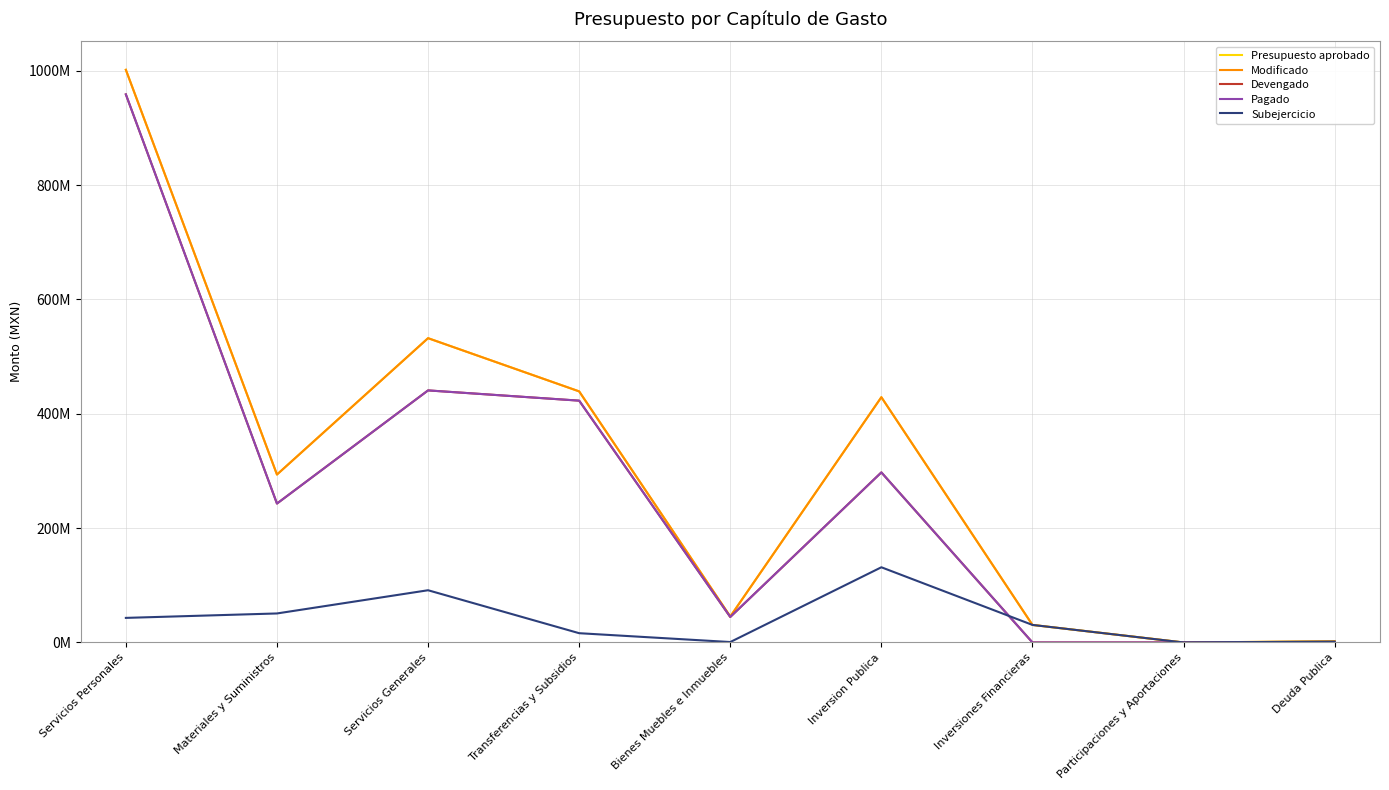

Between Servicios Personales and Servicios Generales, which series saw the biggest shift?

Devengado